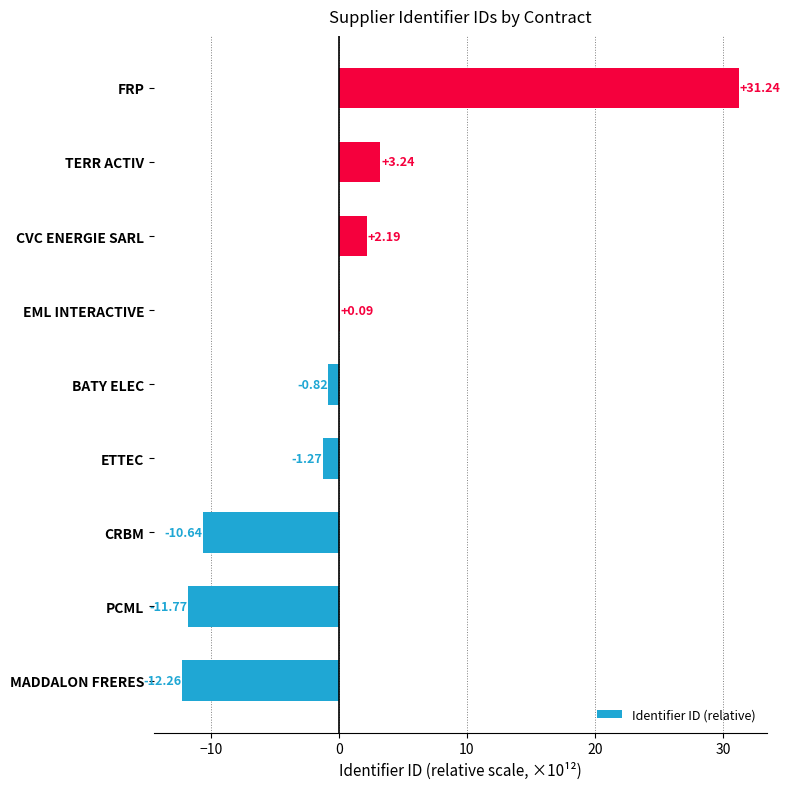

What is the change in value from CRBM to TERR ACTIV?

+13.9